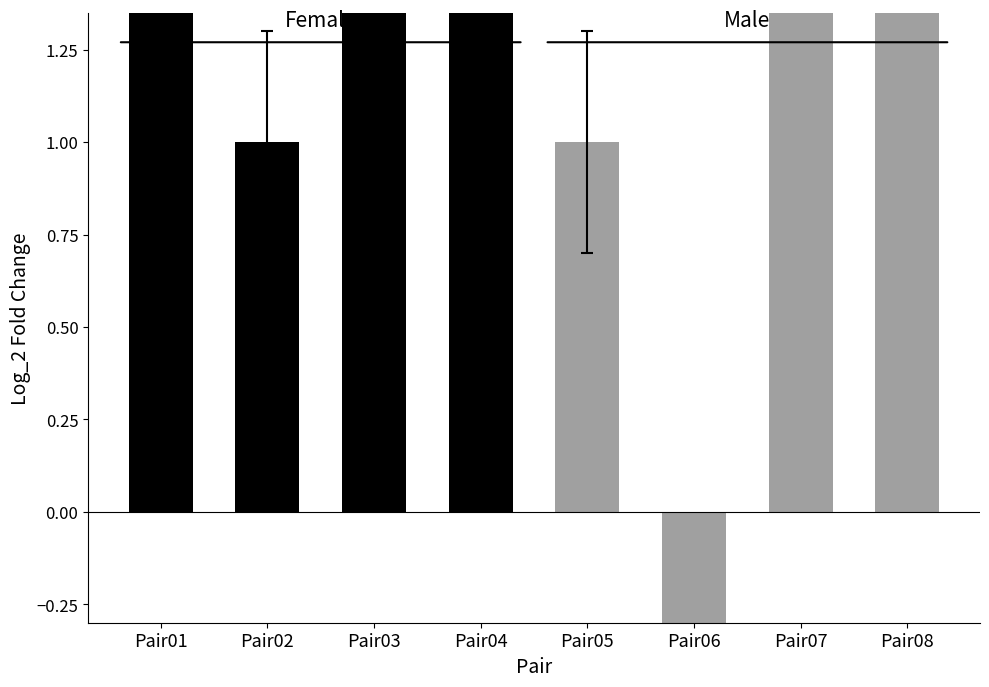

How many values in the Female series exceed 5?

1